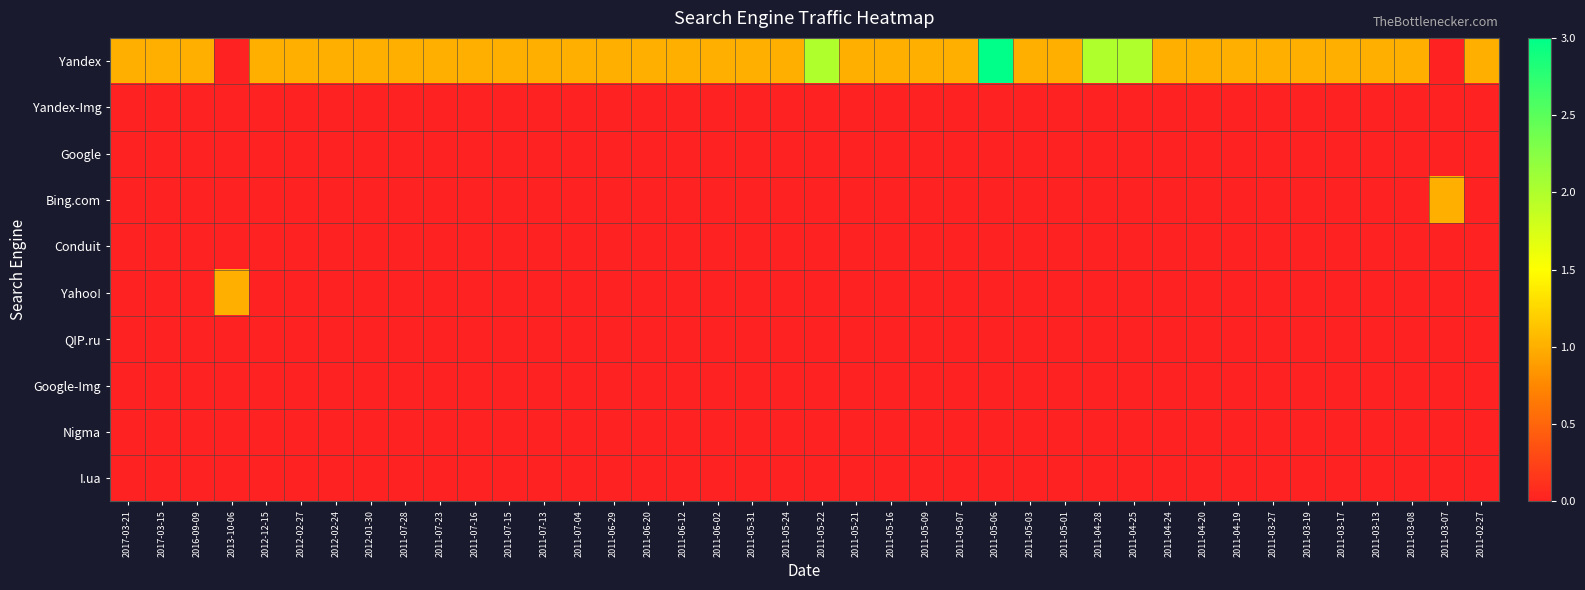

Which series changed the most between 2012-01-30 and 2011-05-07?

Yandex